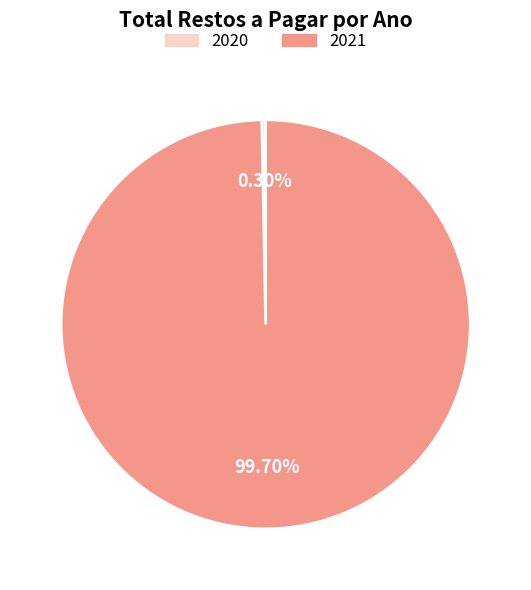

What portion of the pie excludes 2021?

0.3%